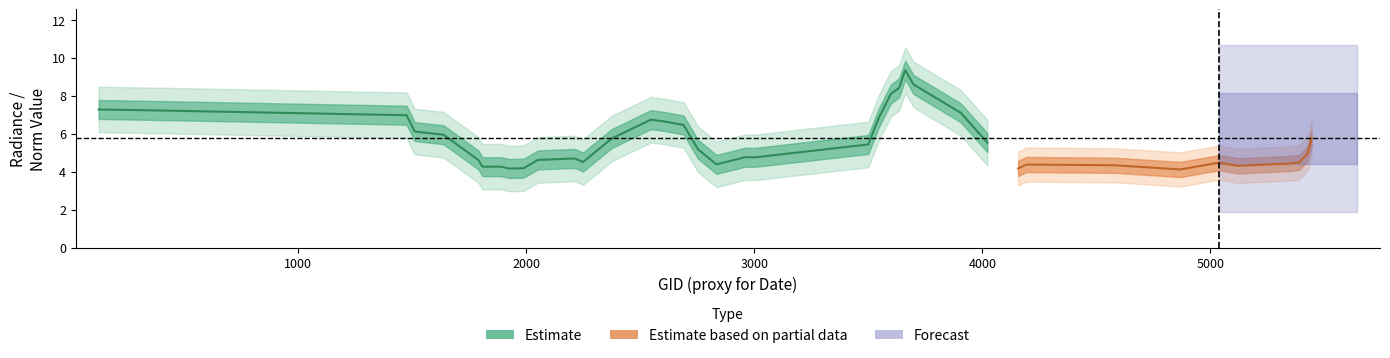

True or false: li and rade9_aggzone_norm intersect in this chart.

False